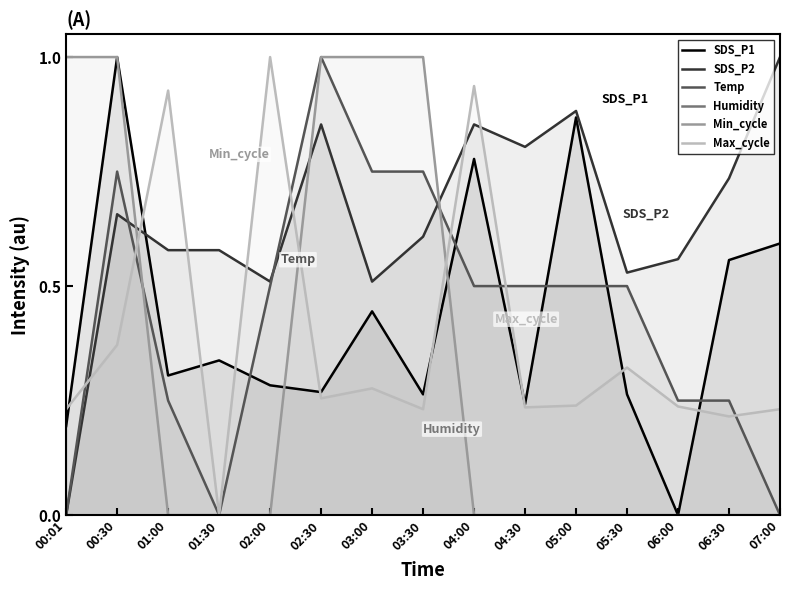

Which series has the largest total across all categories?

SDS_P2